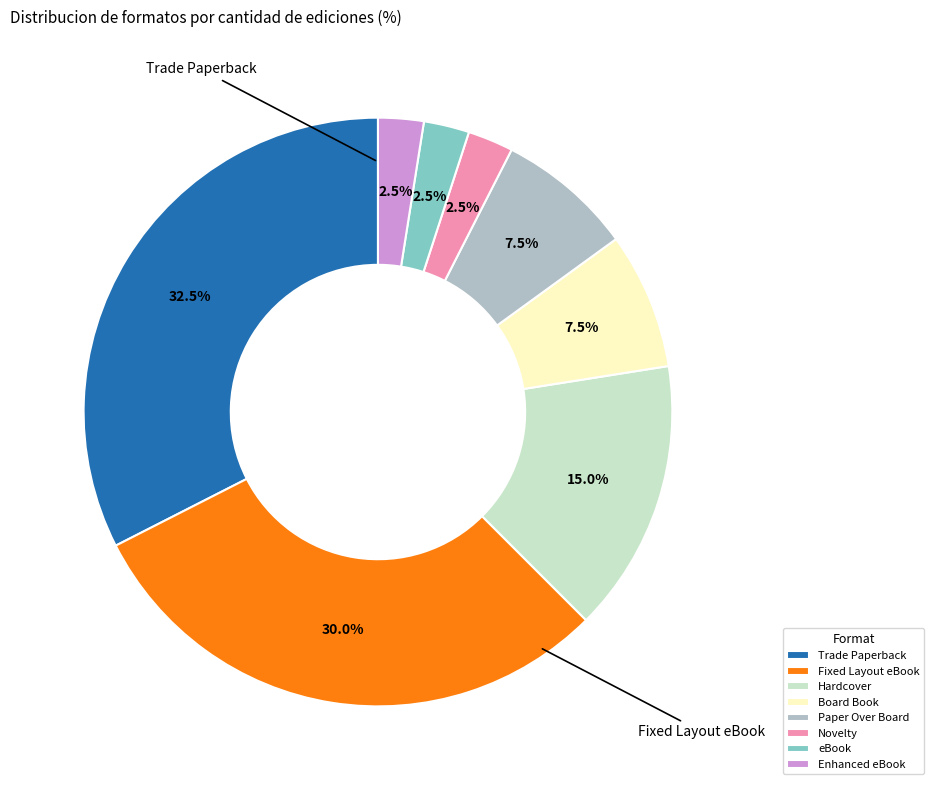

Combined, what portion of the pie is Novelty and Board Book?

10.0%